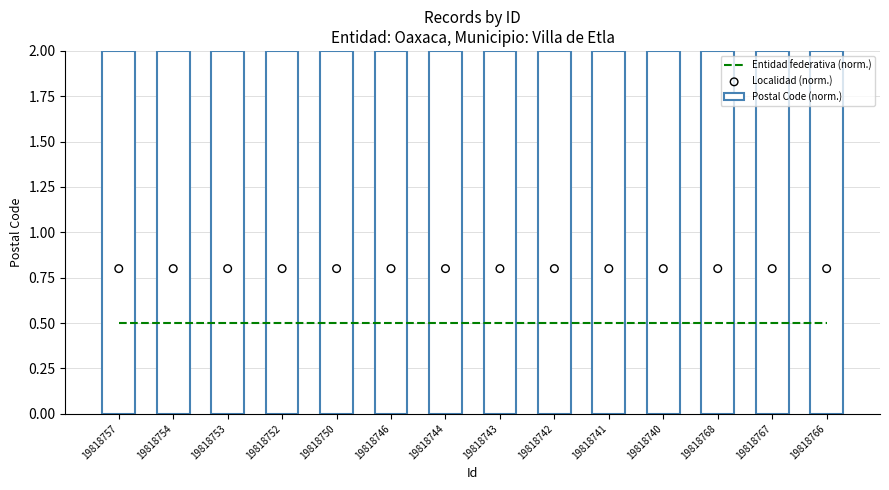

Which series has the largest Y range (max minus min)?

Entidad federativa (norm.)